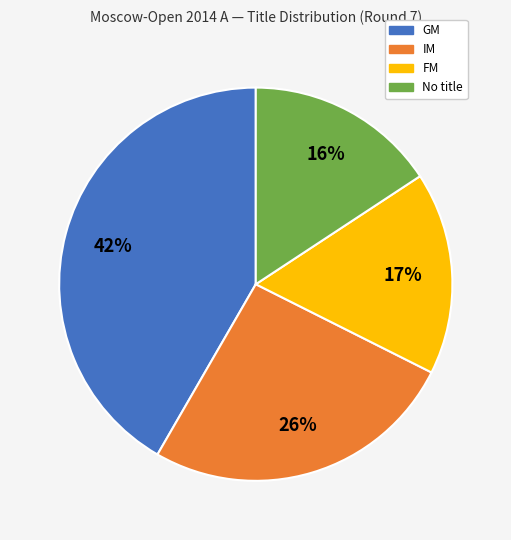

To the nearest percent, what is the difference between the largest and smallest slice percentages?

26%